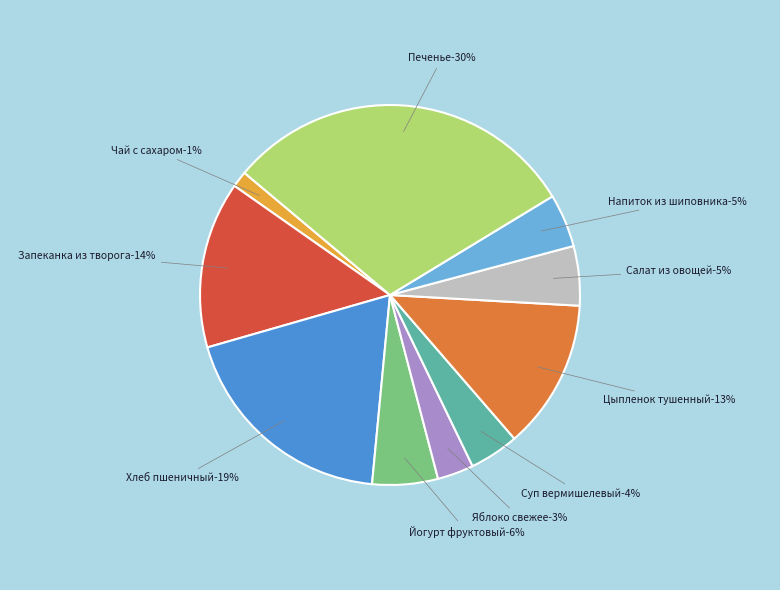

What is the smallest slice in the pie chart?

Чай с сахаром